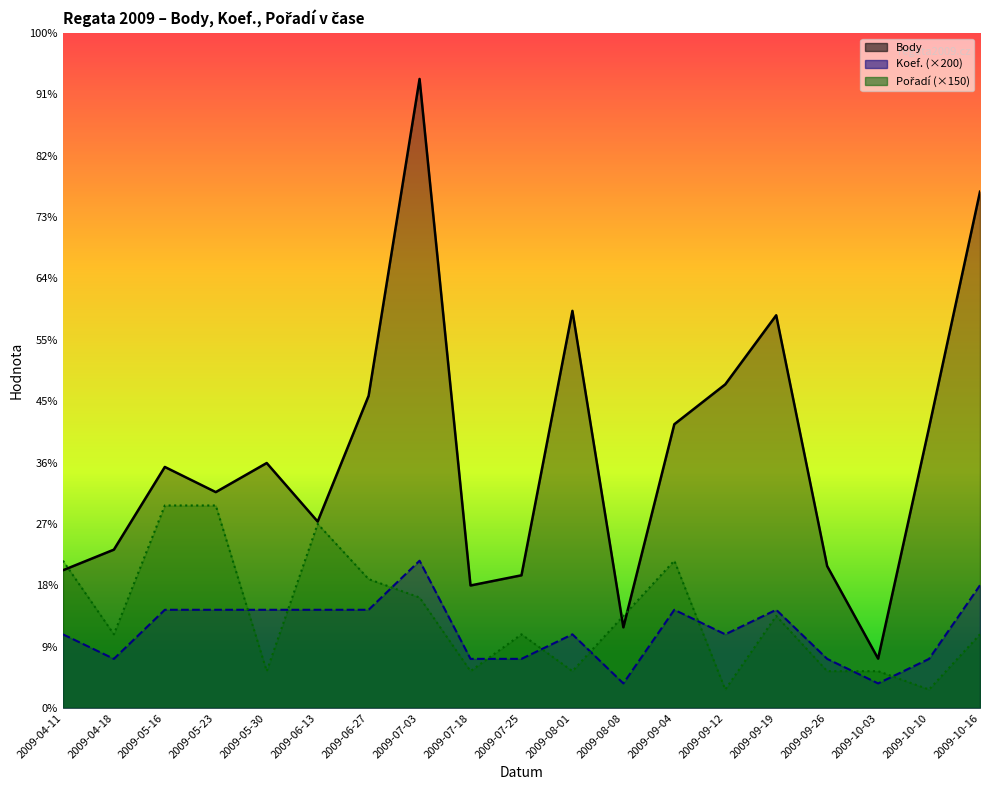

What is the lowest value of the Body series?

402